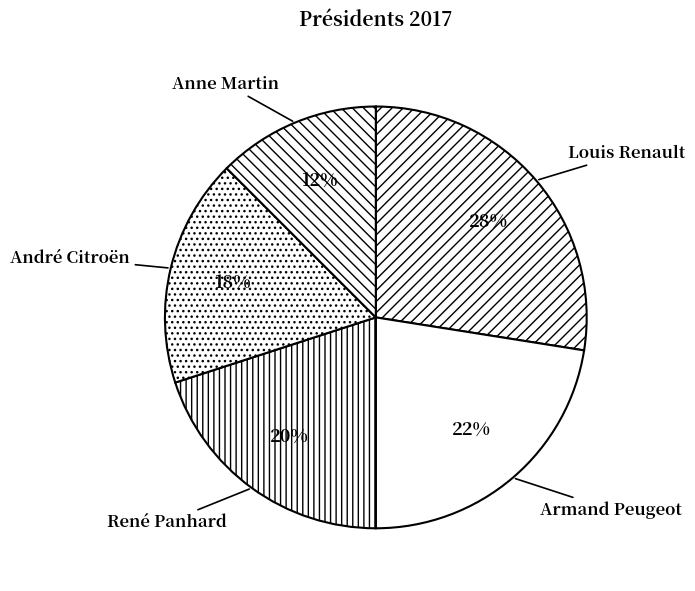

To the nearest percent, what is the average slice percentage?

20%